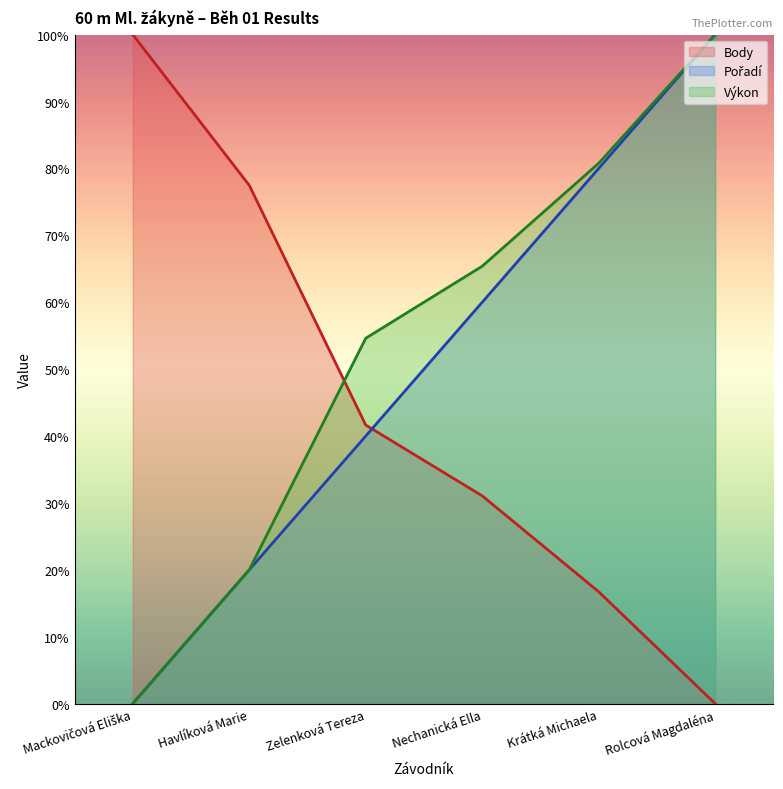

How many intersections are there between Body and Výkon?

1